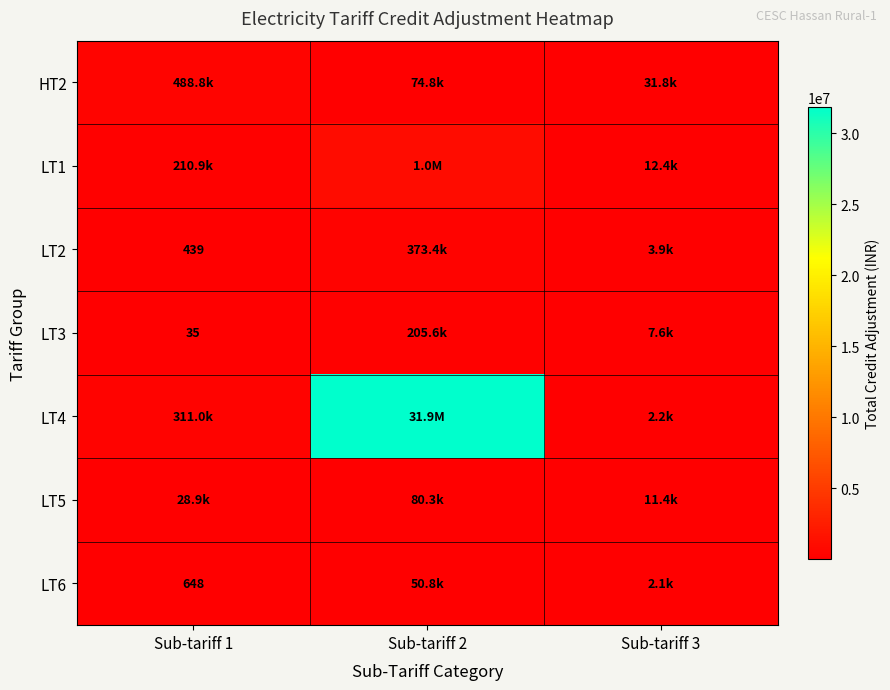

What is the lowest value of the LT3 series?

35.0